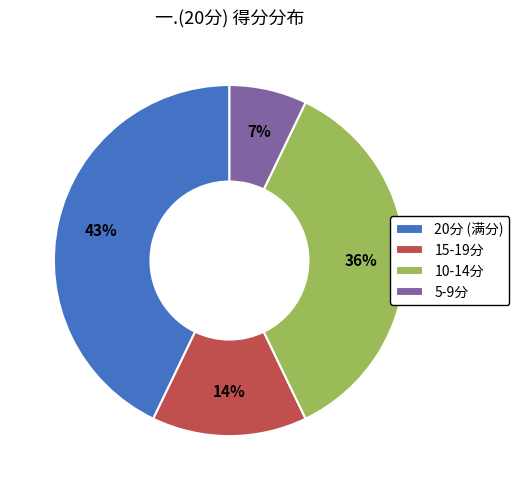

To the nearest percent, what portion does 20分 (满分) represent?

43%